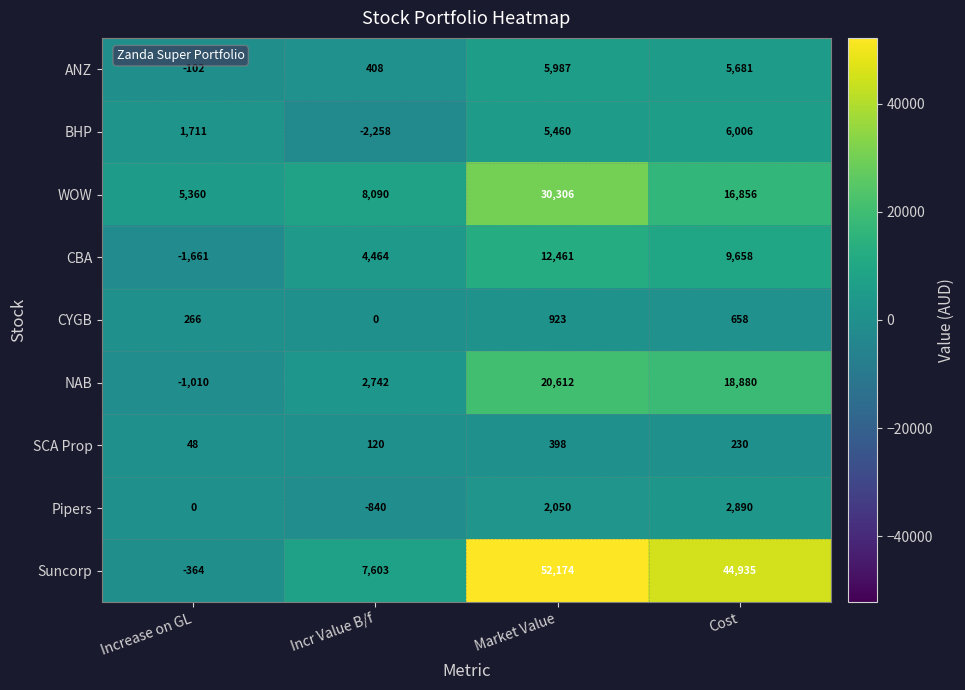

What value does the ANZ series have at Cost, to the nearest 50?

5700